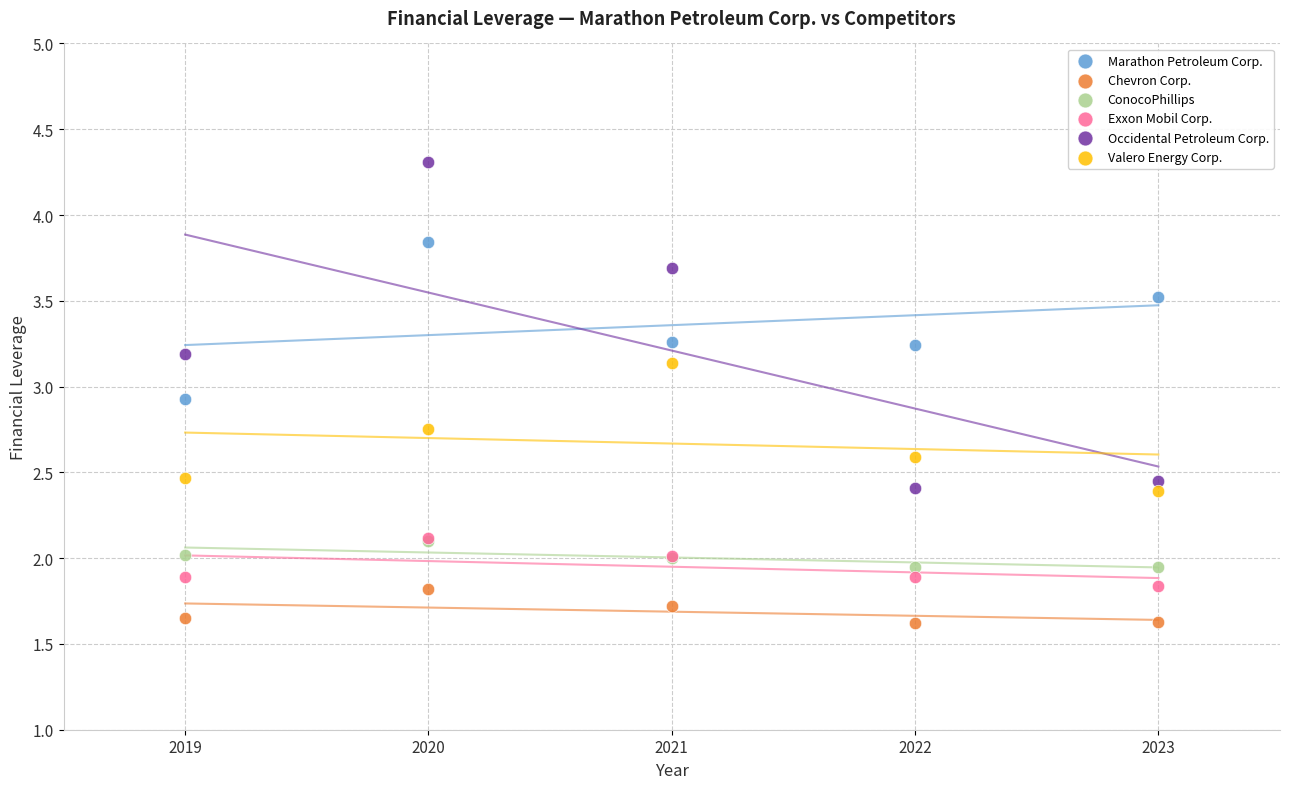

What are all the series names shown in the legend?

Marathon Petroleum Corp., Chevron Corp., ConocoPhillips, Exxon Mobil Corp., Occidental Petroleum Corp., Valero Energy Corp.